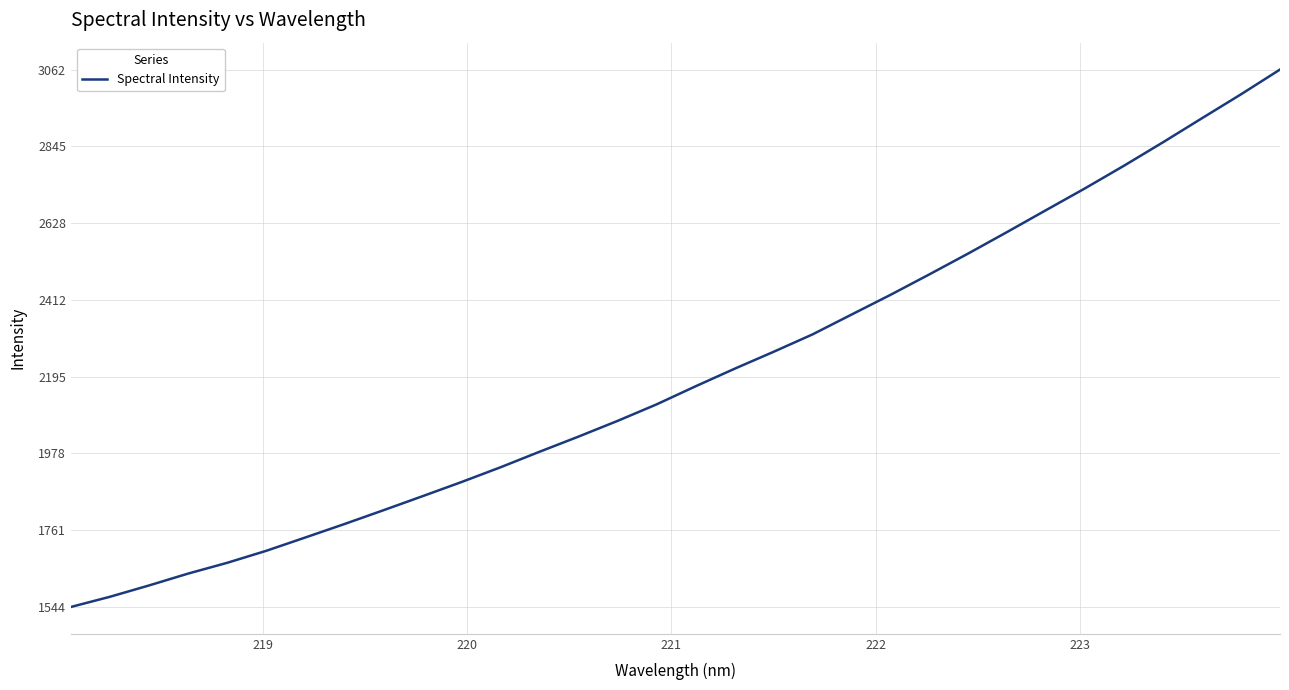

Does the chart display data point markers on the line(s)?

No